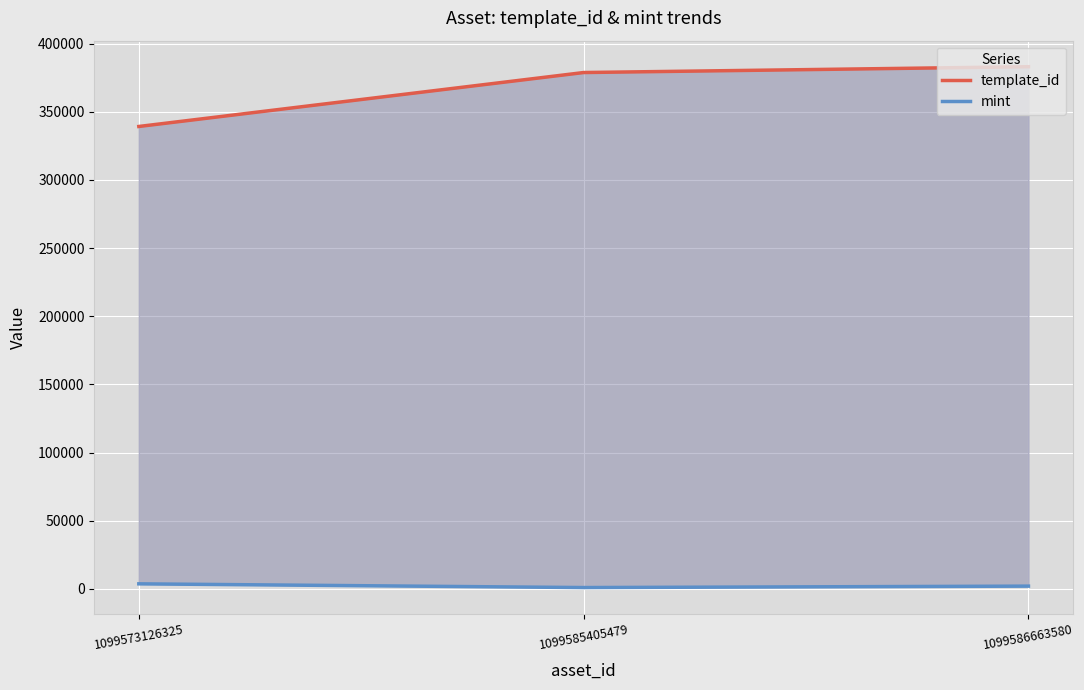

What is the value of the template_id point at the 2nd from the left?

378797